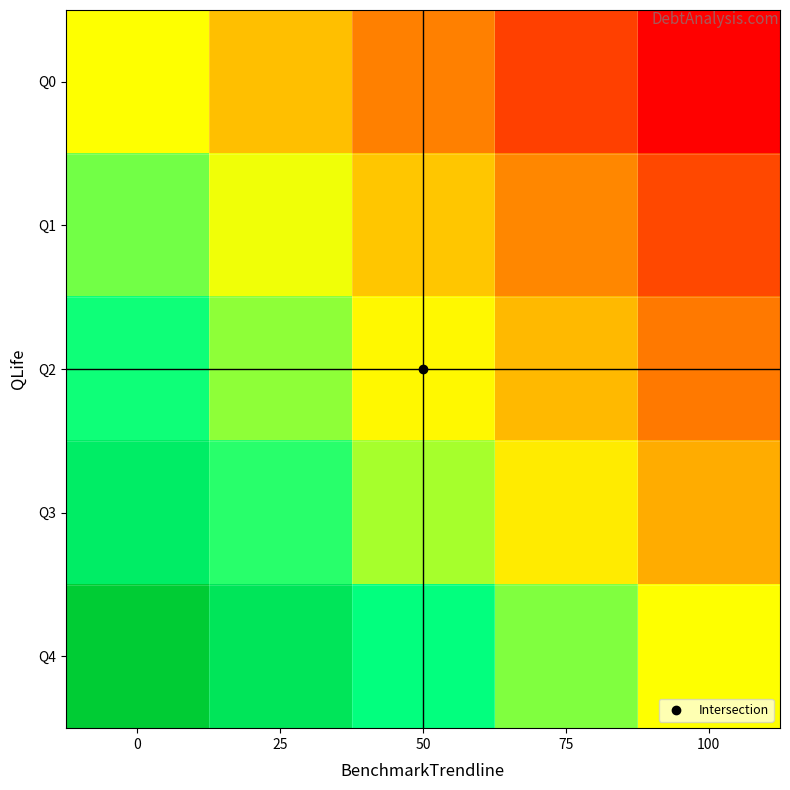

Reading left to right, transcribe all the data shown in this chart.

Q0: 0=0.0	25=-25.0	50=-50.0	75=-75.0	100=-100.0
Q1: 0=27.8	25=2.8	50=-22.2	75=-47.2	100=-72.2
Q2: 0=47.4	25=22.4	50=-2.6	75=-27.6	100=-52.6
Q3: 0=67.5	25=42.5	50=17.5	75=-7.5	100=-32.5
Q4: 0=100.0	25=75.0	50=50.0	75=25.0	100=0.0